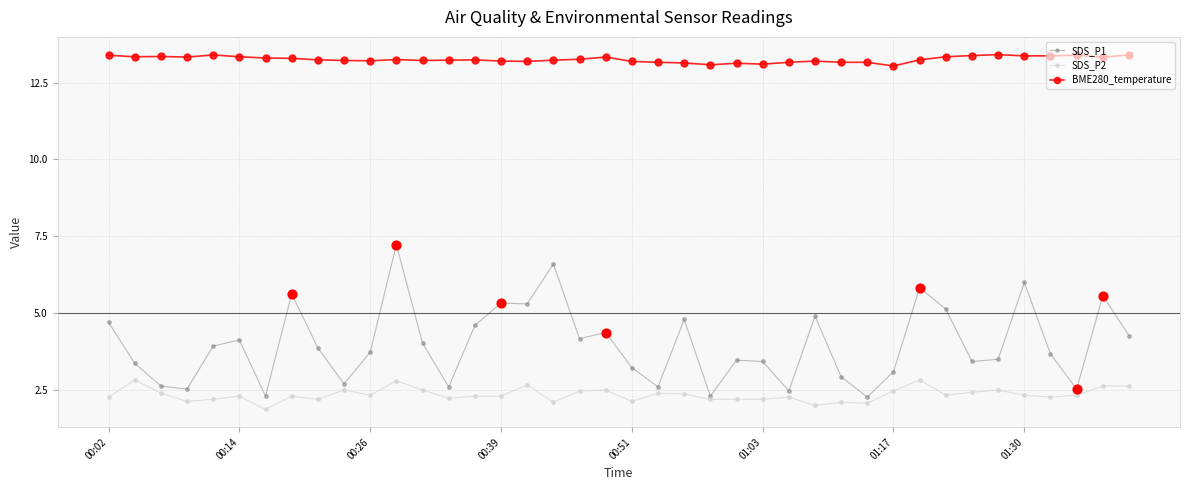

Which series has the largest total across all categories?

BME280_temperature